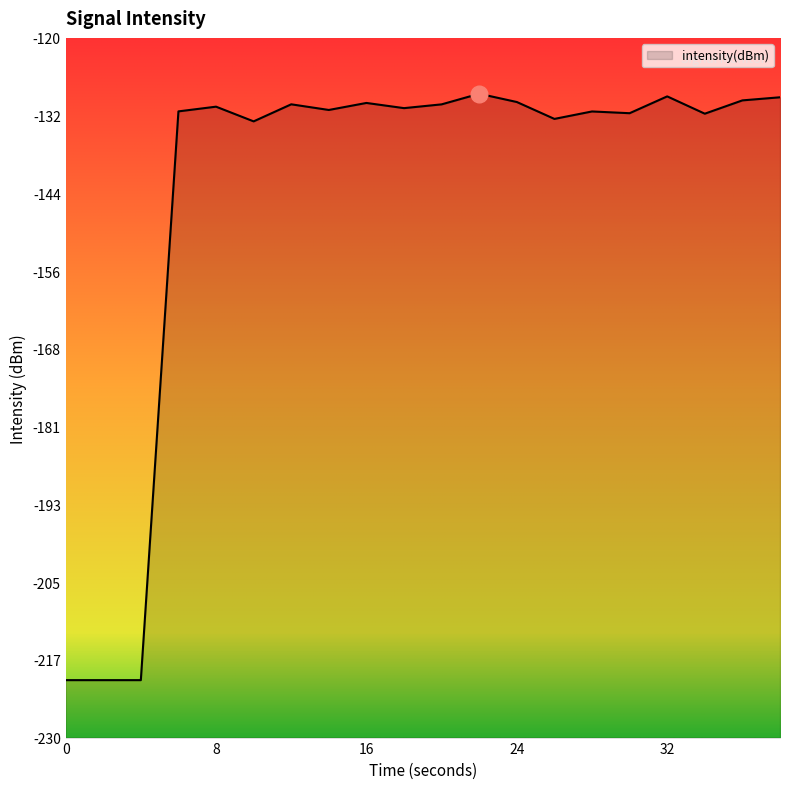

What is the difference between the maximum and minimum values?

92.2